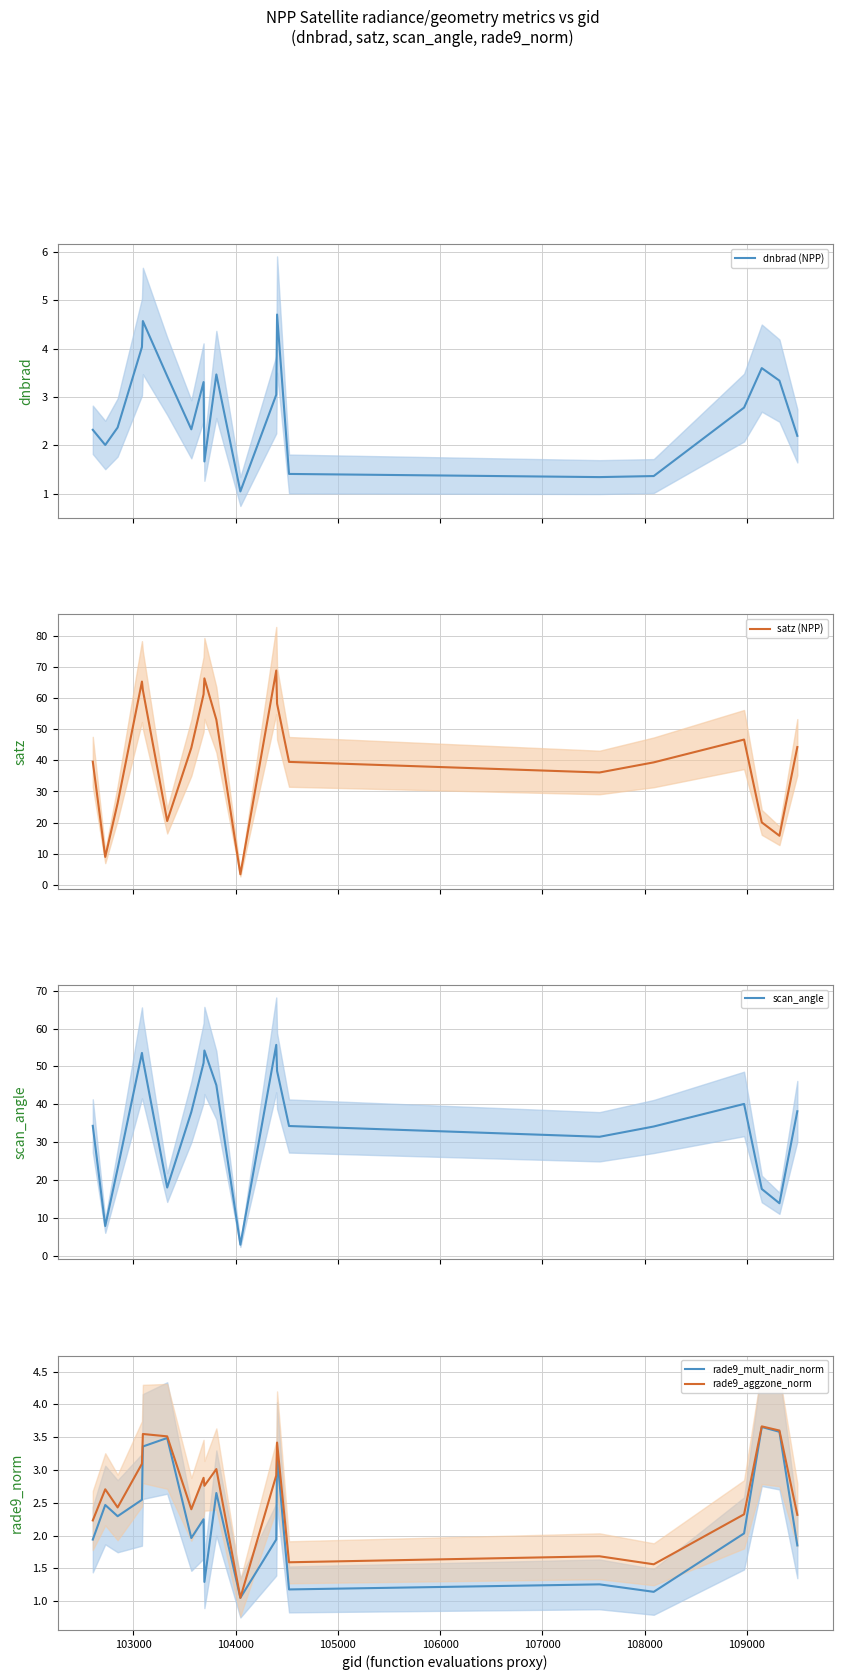

What is the value of the scan_angle point at the 14th from the left?

34.3